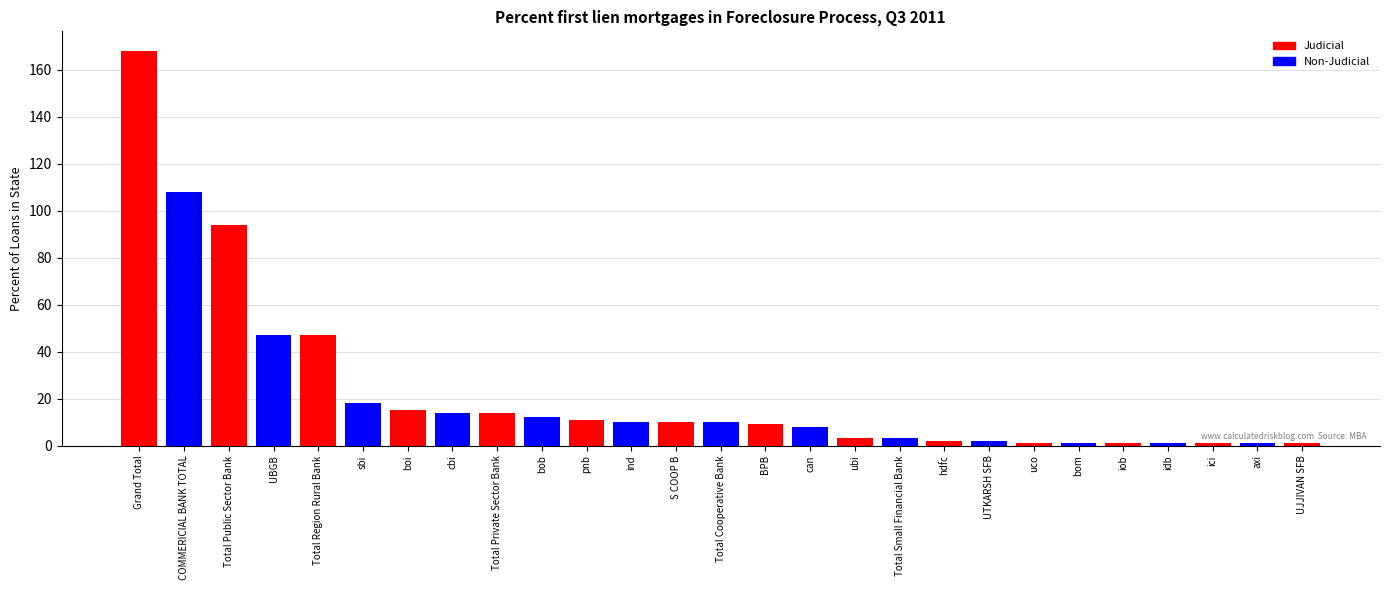

What is the difference between the maximum and minimum values?

167